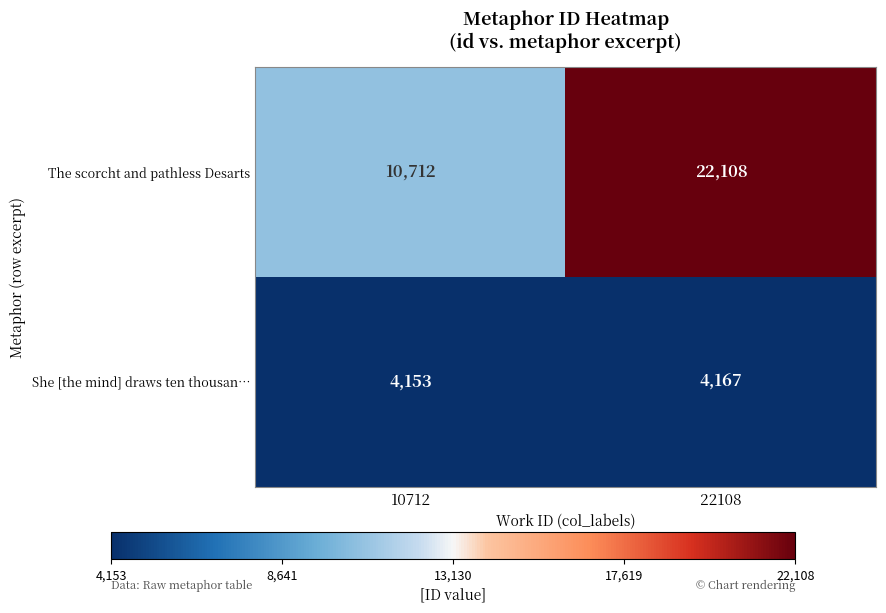

What is the sum of all She [the mind] draws ten thousan… values?

8320